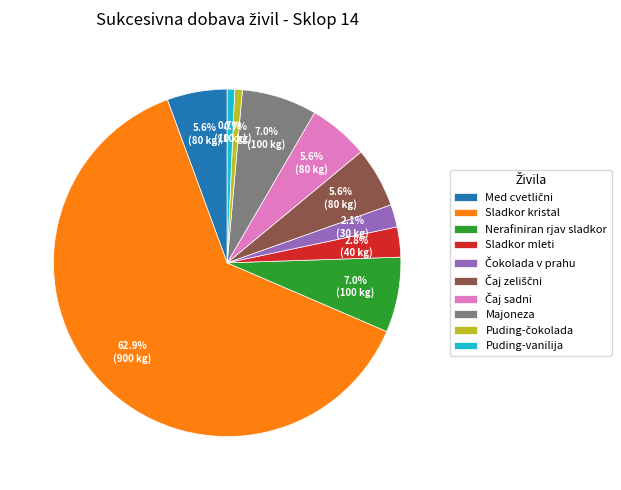

Which slice is the largest?

Sladkor kristal